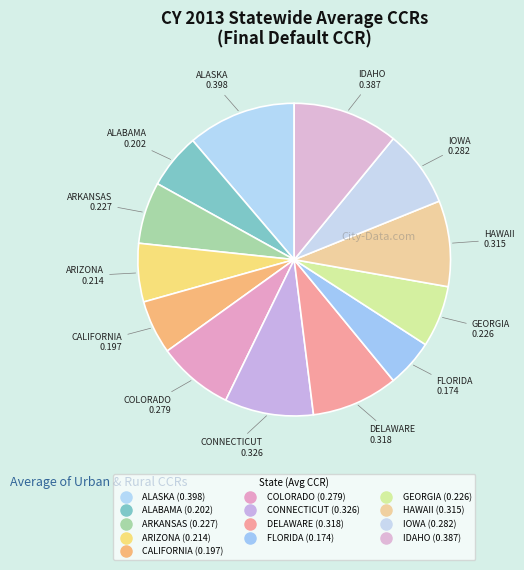

To the nearest percent, what is the combined percentage of GEORGIA and CONNECTICUT?

16%